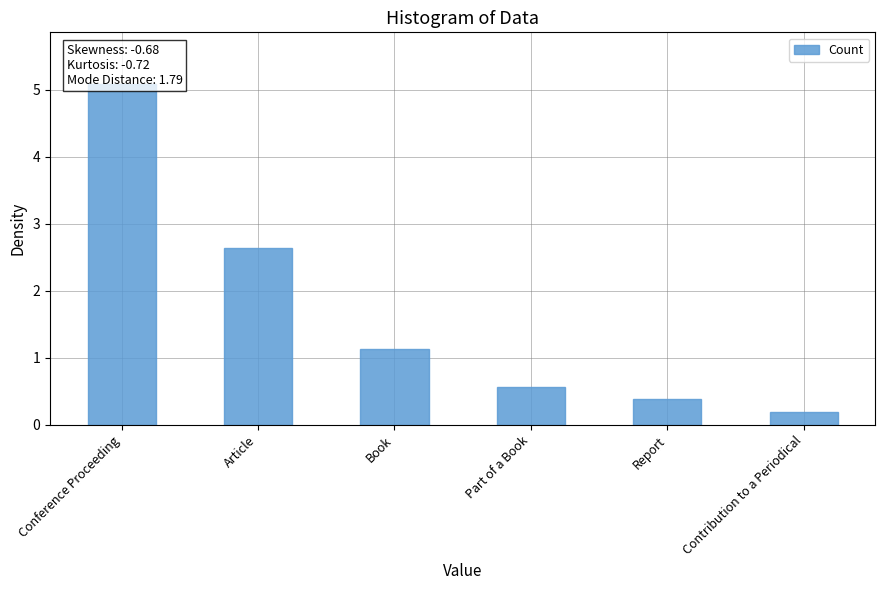

Reading left to right, transcribe all the data shown in this chart.

Conference Proceeding=5.1	Article=2.6	Book=1.1	Part of a Book=0.6	Report=0.4	Contribution to a Periodical=0.2